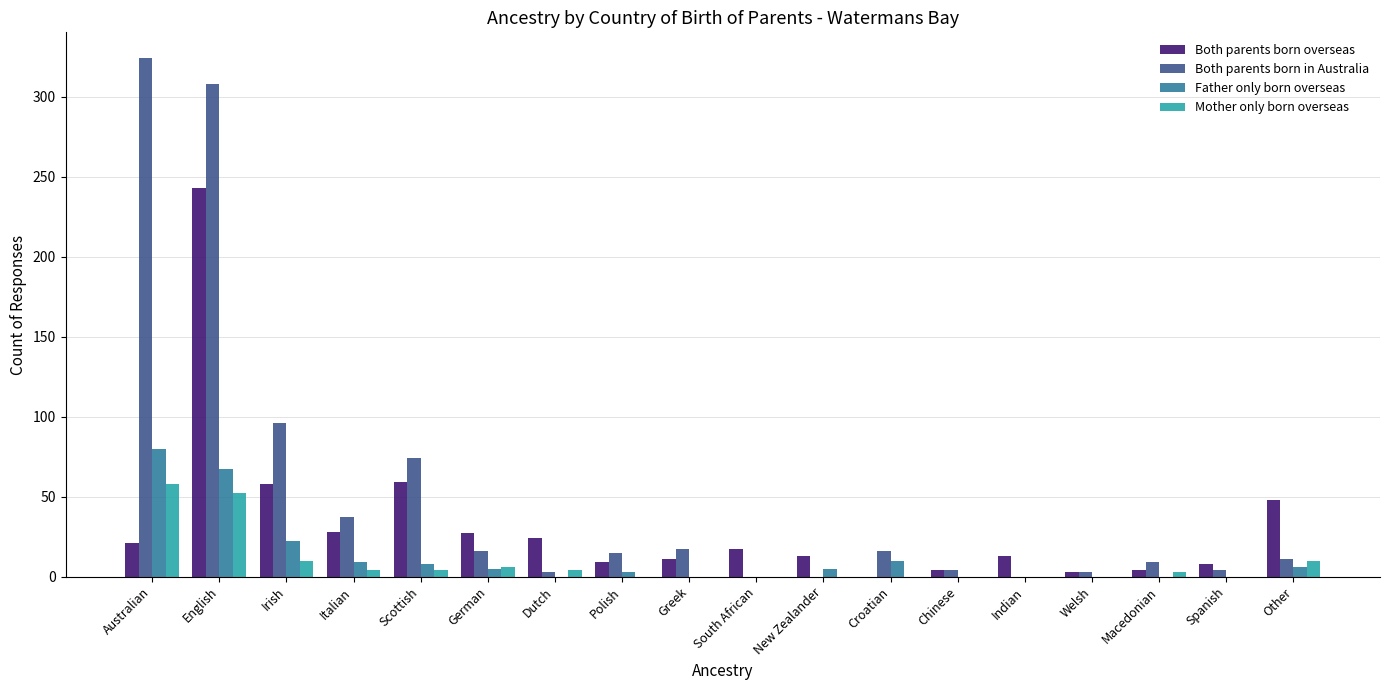

Which series has the widest spread of values?

Both parents born in Australia